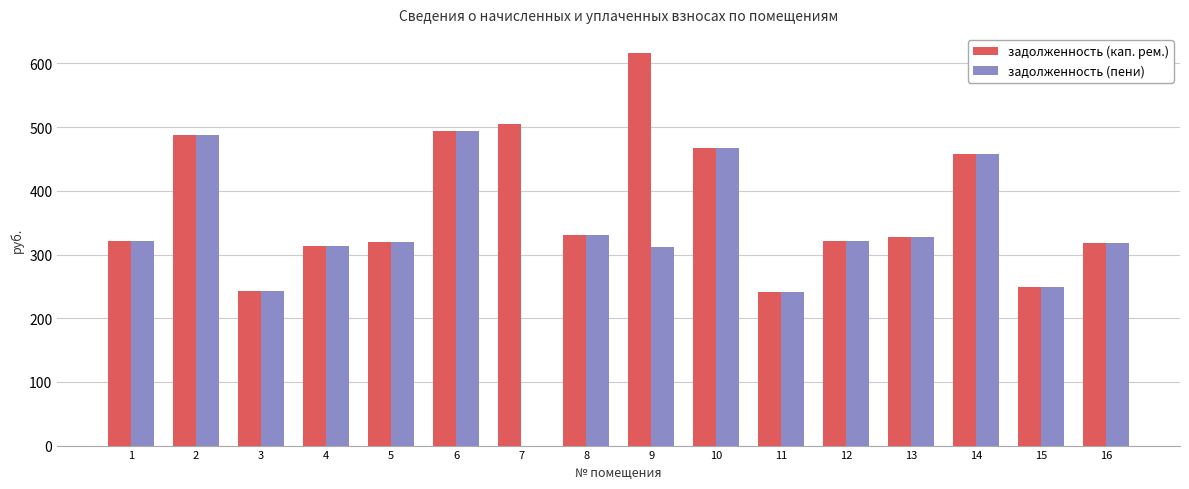

What is the total value across all series at 10?

934.6